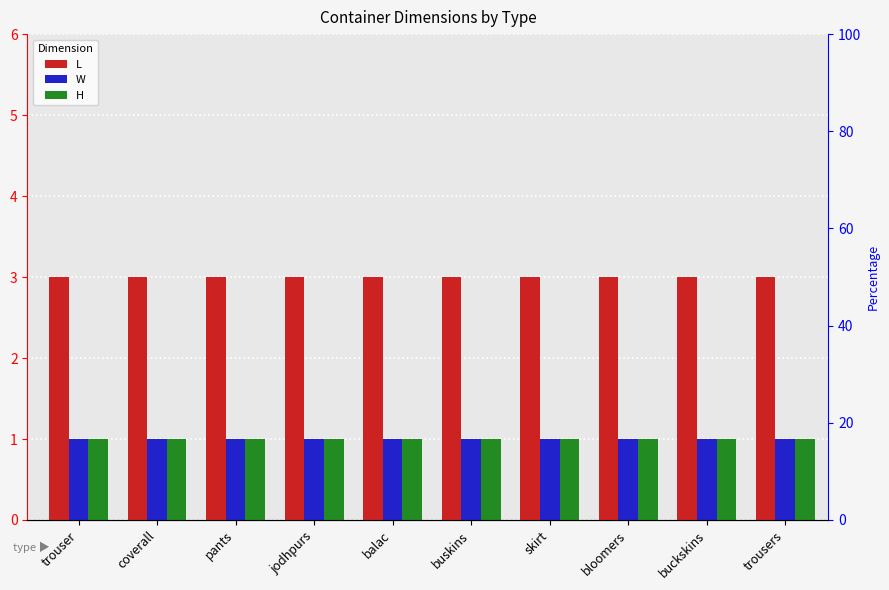

Is it true that H equals 1 at pants?

False